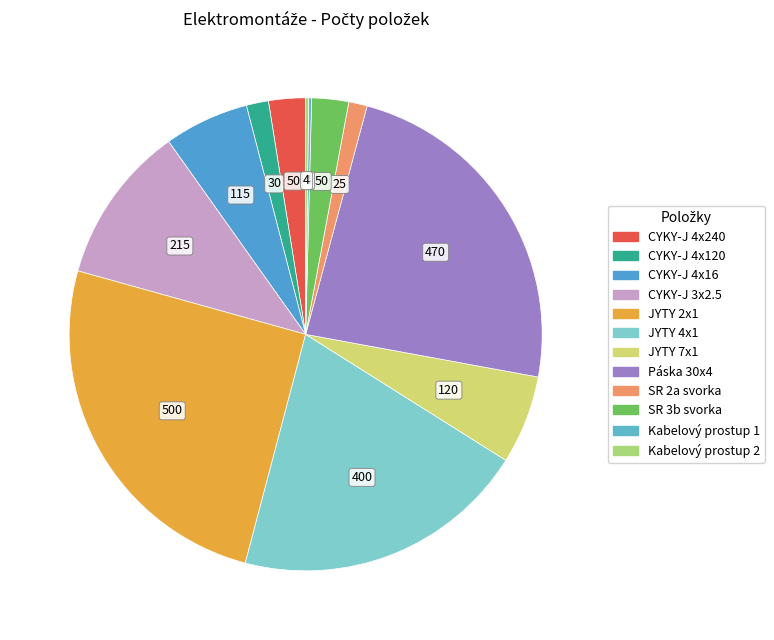

To the nearest percent, what portion does SR 2a svorka represent?

1%